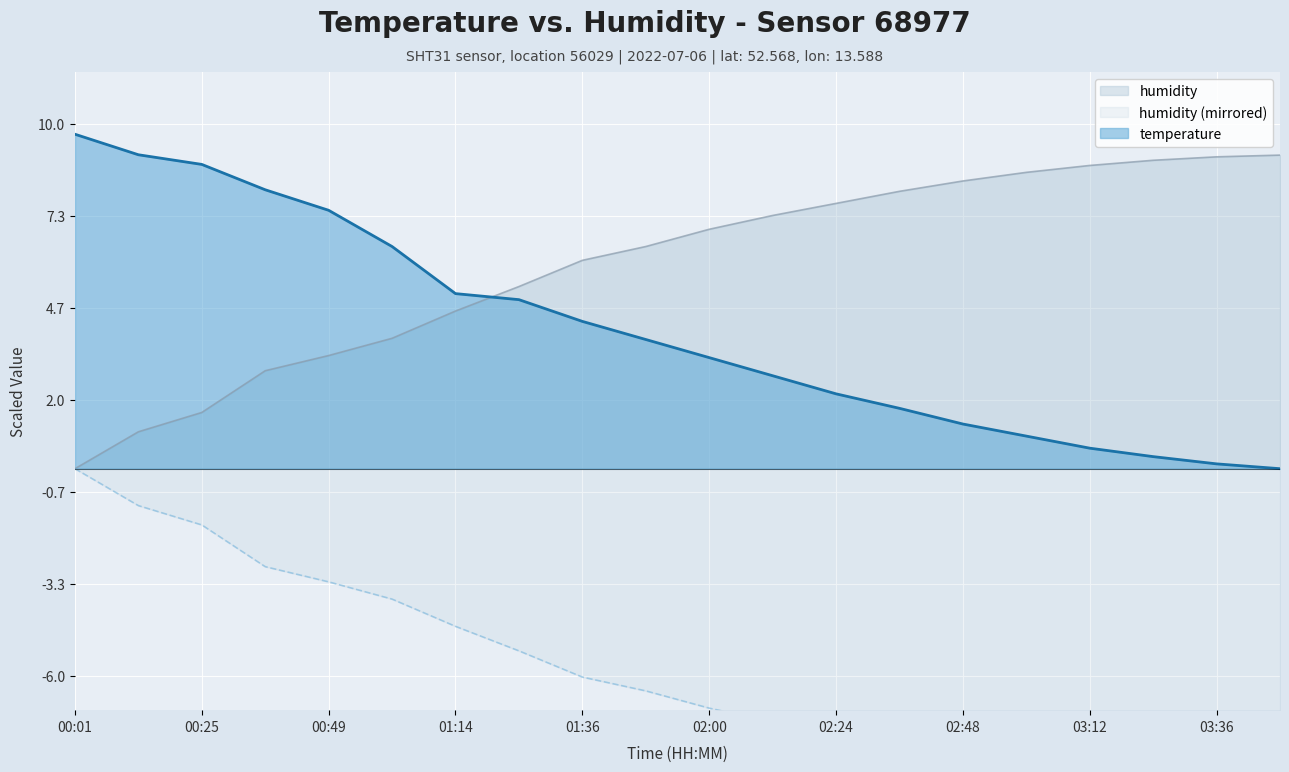

What is the difference between the temperature values at 02:12 and 03:00?

1.8